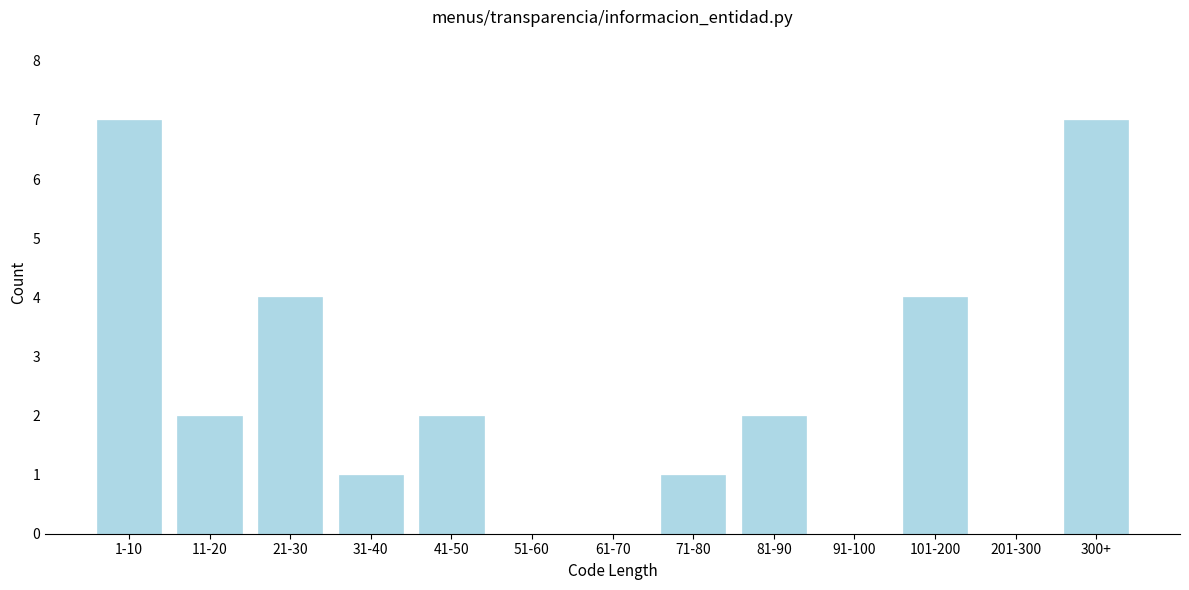

Reading left to right, extract all data points from this chart.

1-10=7	11-20=2	21-30=4	31-40=1	41-50=2	51-60=0	61-70=0	71-80=1	81-90=2	91-100=0	101-200=4	201-300=0	300+=7